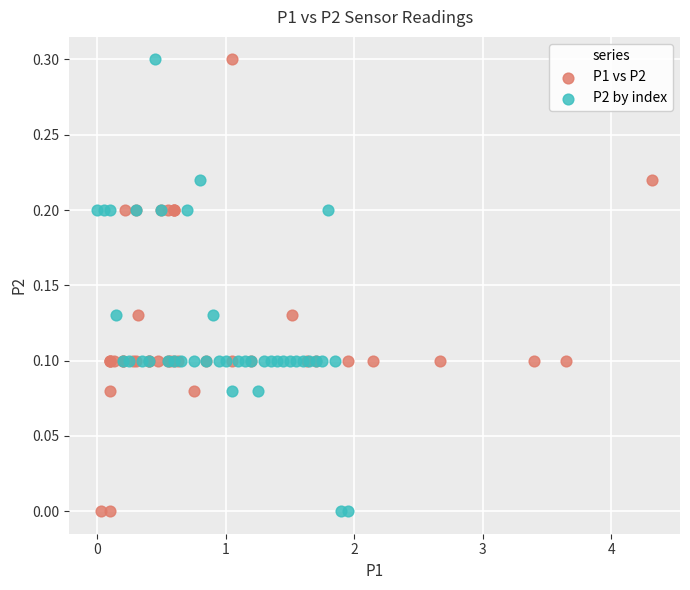

What are all the series names shown in the legend?

P1 vs P2, P2 by index